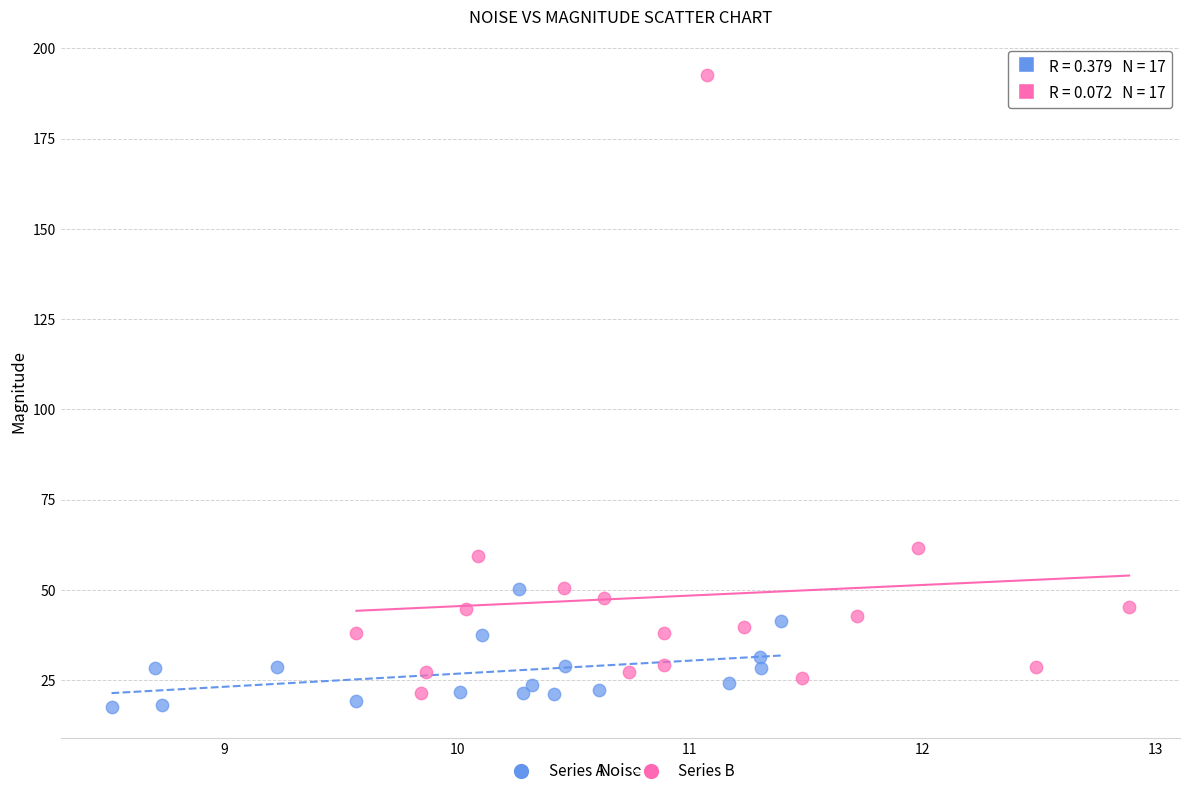

What are all the series names shown in the legend?

Series A, Series B